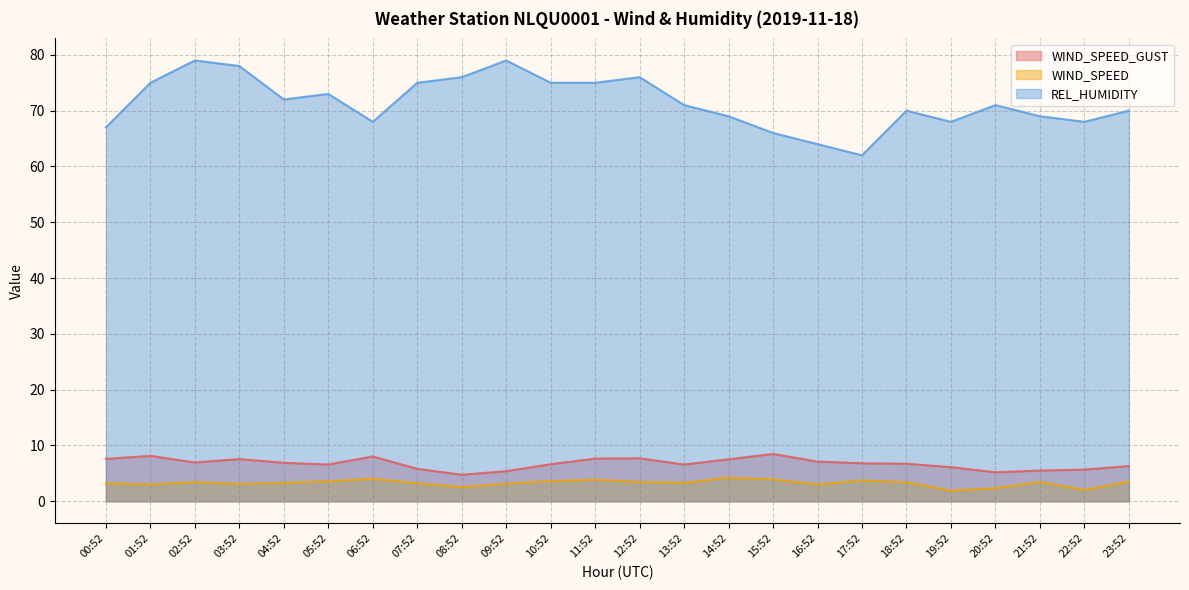

What is the difference between the WIND_SPEED_GUST values at 18:52 and 16:52?

0.4